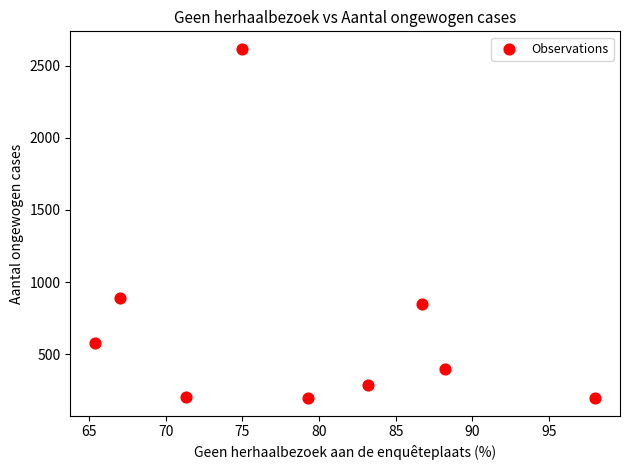

What Y value in the scatter plot is closest to 1405?

890